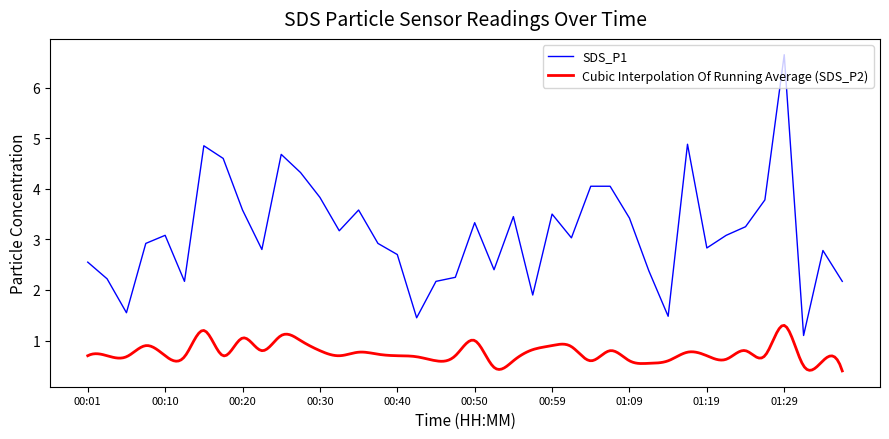

What value does the data have at 01:34?

2.8